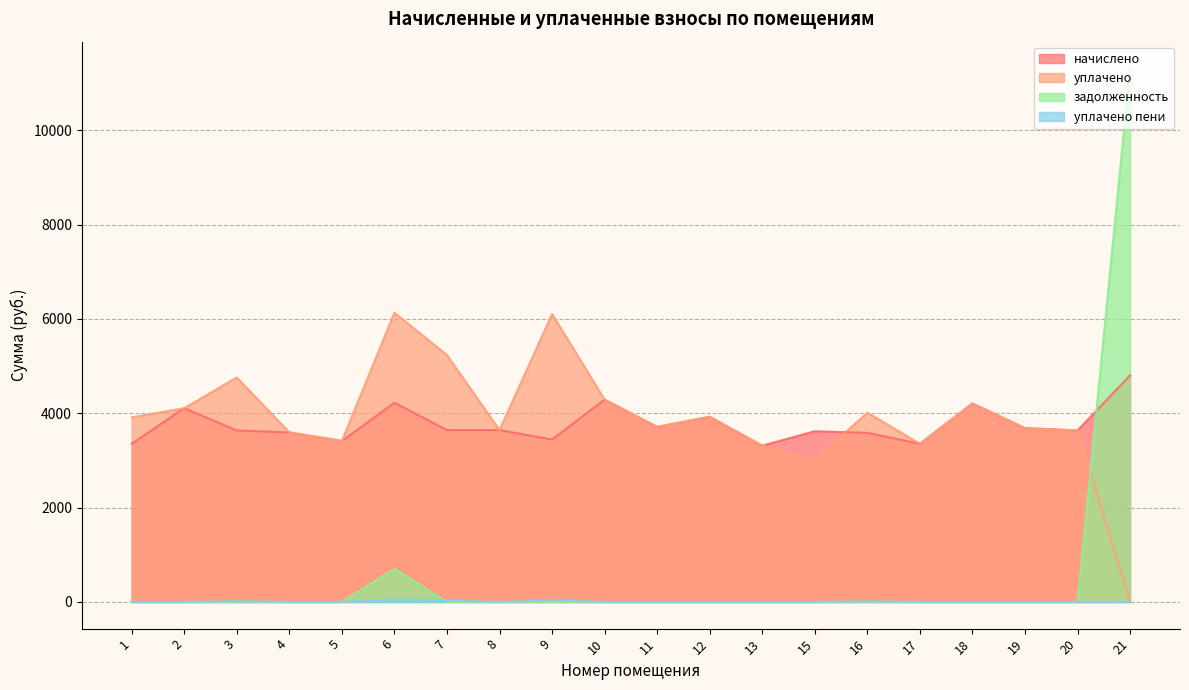

Reading left to right, what are all the values shown in this chart?

начислено: 1=3353.4	2=4106.9	3=3634.9	4=3593.5	5=3411.4	6=4222.8	7=3643.2	8=3643.2	9=3444.5	10=4289.0	11=3709.4	12=3924.7	13=3312.0	15=3618.4	16=3585.2	17=3353.4	18=4206.2	19=3684.6	20=3634.9	21=4802.4
уплачено: 1=3912.3	2=4106.9	3=4758.8	4=3593.5	5=3411.4	6=6130.2	7=5232.8	8=3643.2	9=6104.4	10=4289.0	11=3709.4	12=3924.7	13=3312.0	15=3015.3	16=4012.2	17=3353.4	18=4206.2	19=3684.6	20=3634.9	21=0.0
задолженность: 1=0.0	2=0.0	3=0.0	4=0.0	5=0.0	6=703.8	7=0.0	8=0.0	9=0.0	10=0.0	11=0.0	12=0.0	13=0.0	15=0.0	16=0.0	17=0.0	18=0.0	19=0.0	20=0.0	21=11310.0
уплачено пени: 1=0.0	2=0.0	3=17.6	4=0.0	5=0.0	6=51.3	7=30.5	8=0.0	9=36.7	10=0.0	11=0.0	12=0.0	13=0.0	15=0.0	16=14.1	17=0.0	18=0.0	19=0.0	20=0.0	21=0.0